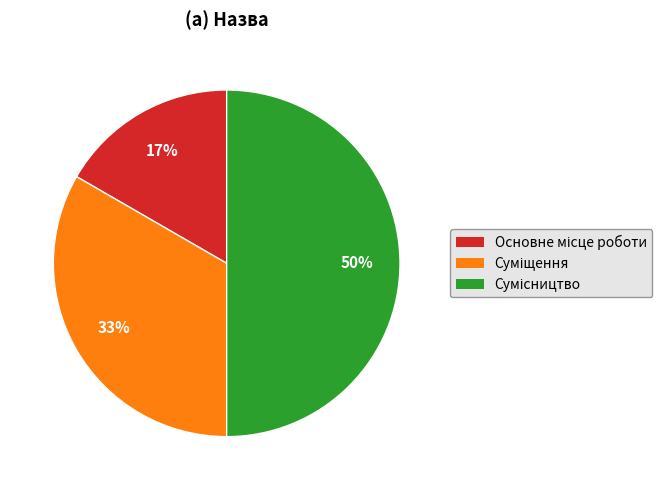

To the nearest percent, what is the average slice percentage?

33%